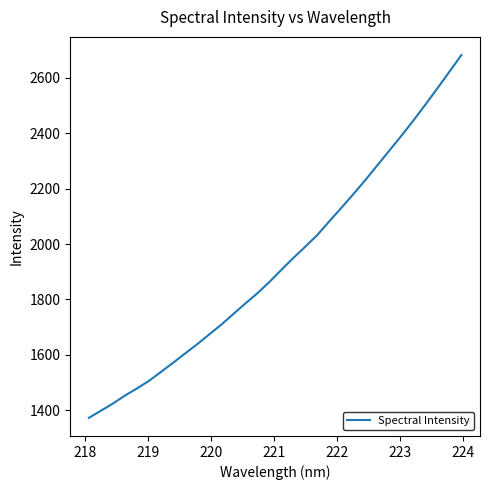

What is the smallest value displayed?

1372.4